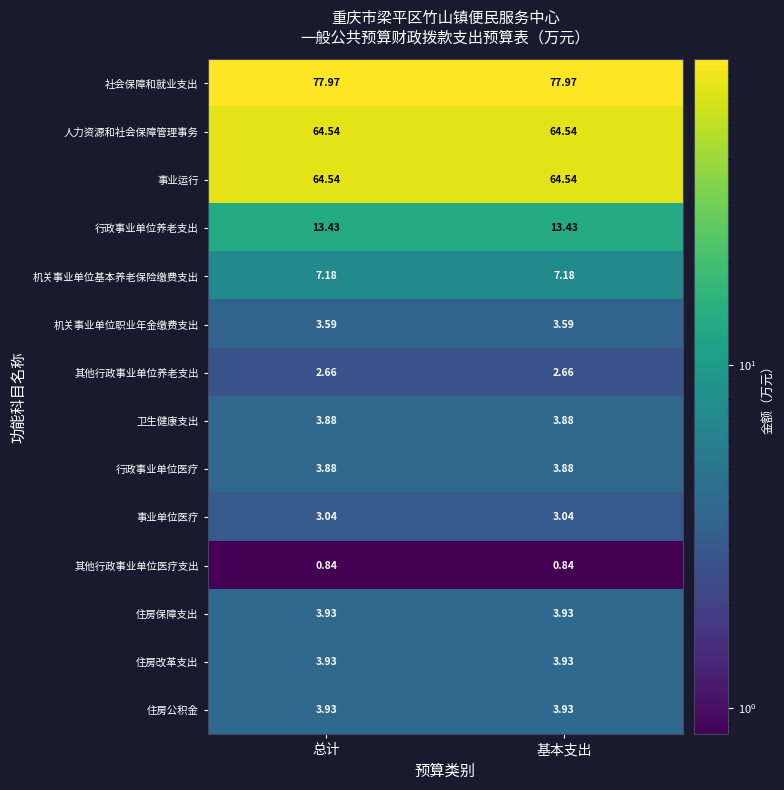

Is the value of 机关事业单位职业年金缴费支出 at 基本支出 greater than the value of 事业运行 at 基本支出?

No